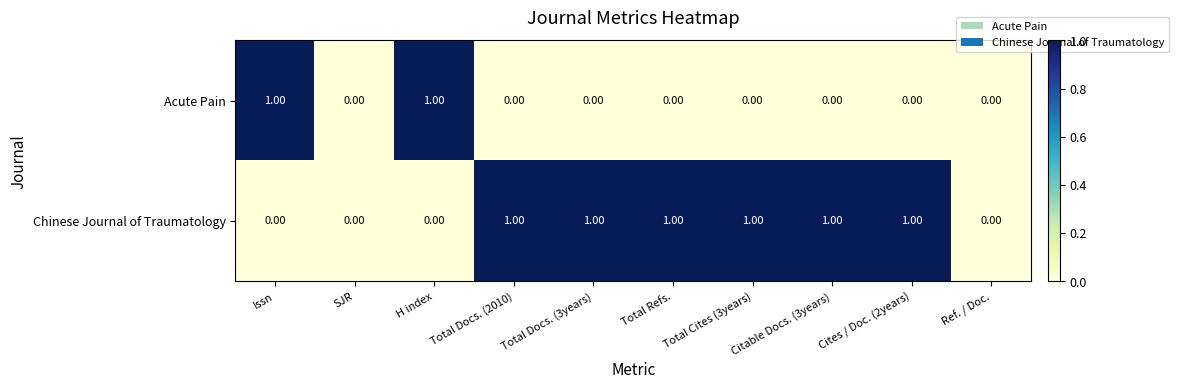

What is the maximum value shown in the chart?

1